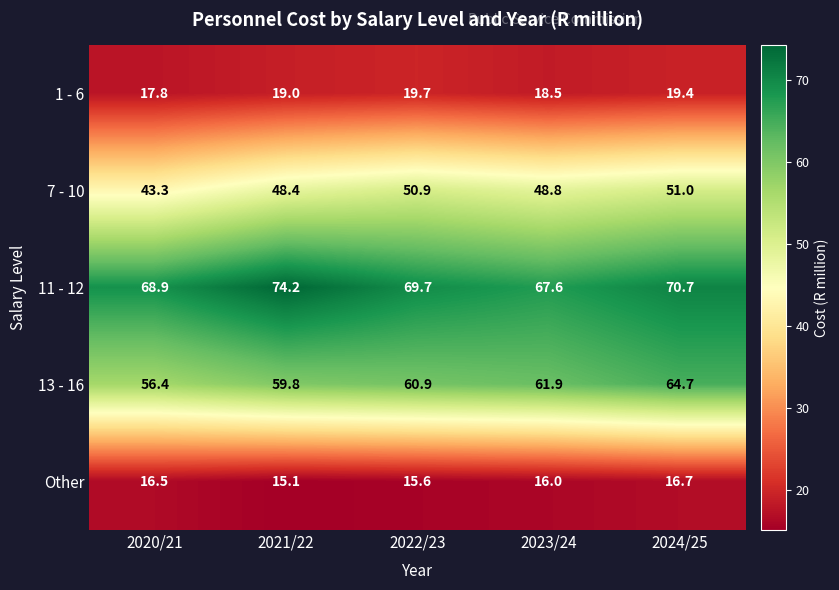

Reading right to left, list all the values displayed in this chart.

1 - 6: 19.4	18.5	19.7	19.0	17.8
7 - 10: 51.0	48.8	50.9	48.4	43.3
11 - 12: 70.7	67.6	69.7	74.2	68.9
13 - 16: 64.7	61.9	60.9	59.8	56.4
Other: 16.7	16.0	15.6	15.1	16.5